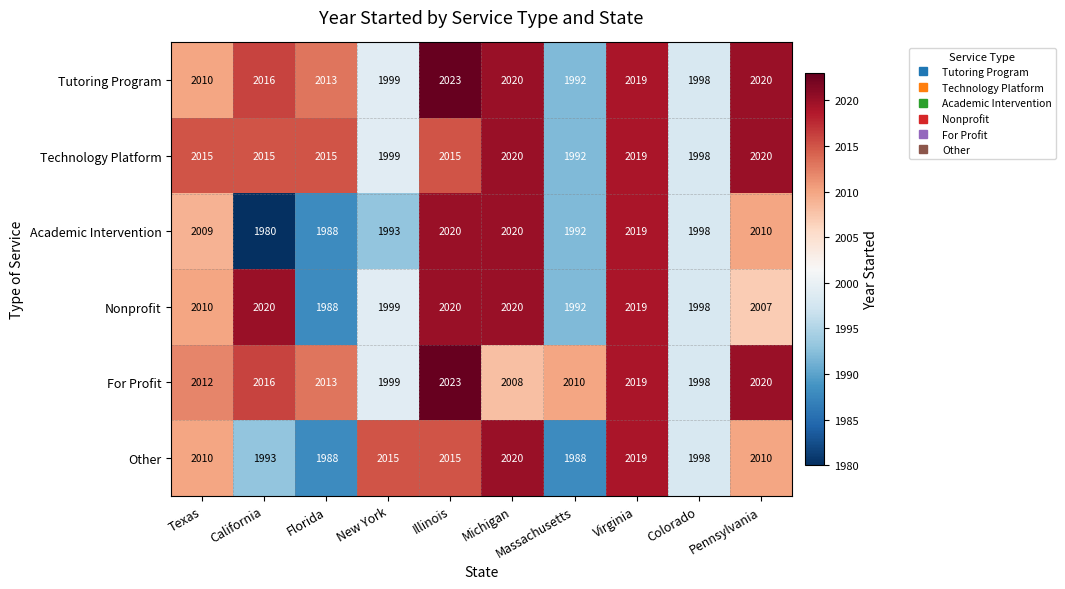

How many data points does each series have?

10